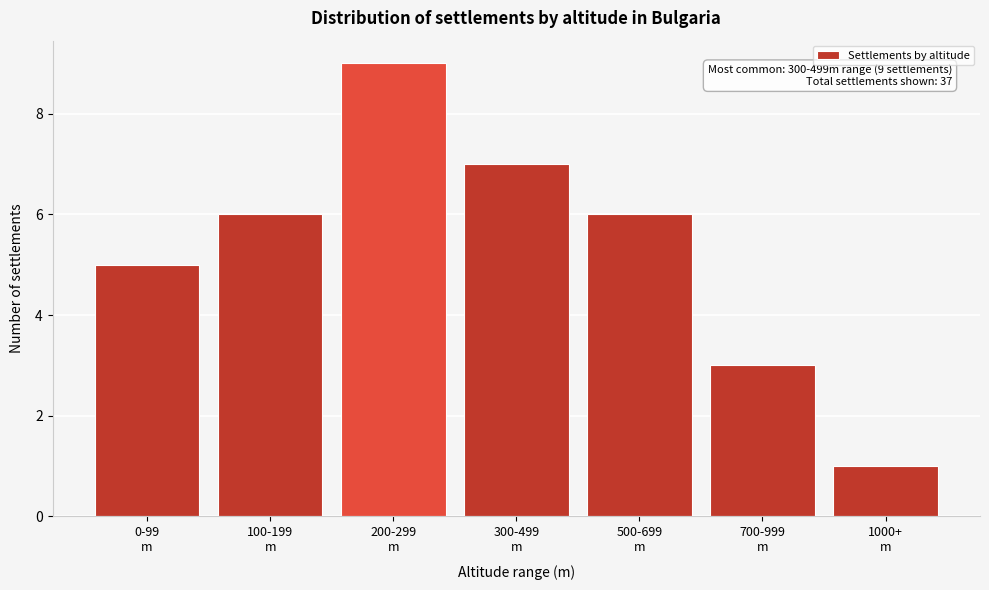

Reading left to right, list all the values displayed in this chart.

5	6	9	7	6	3	1